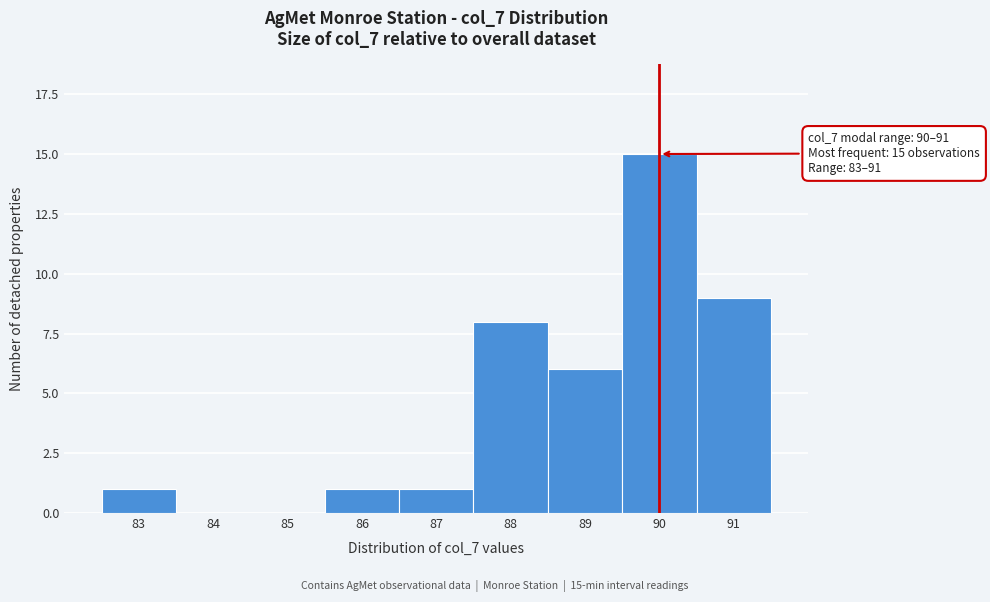

Reading left to right, what are all the values shown in this chart?

83=1	84=0	85=0	86=1	87=1	88=8	89=6	90=15	91=9